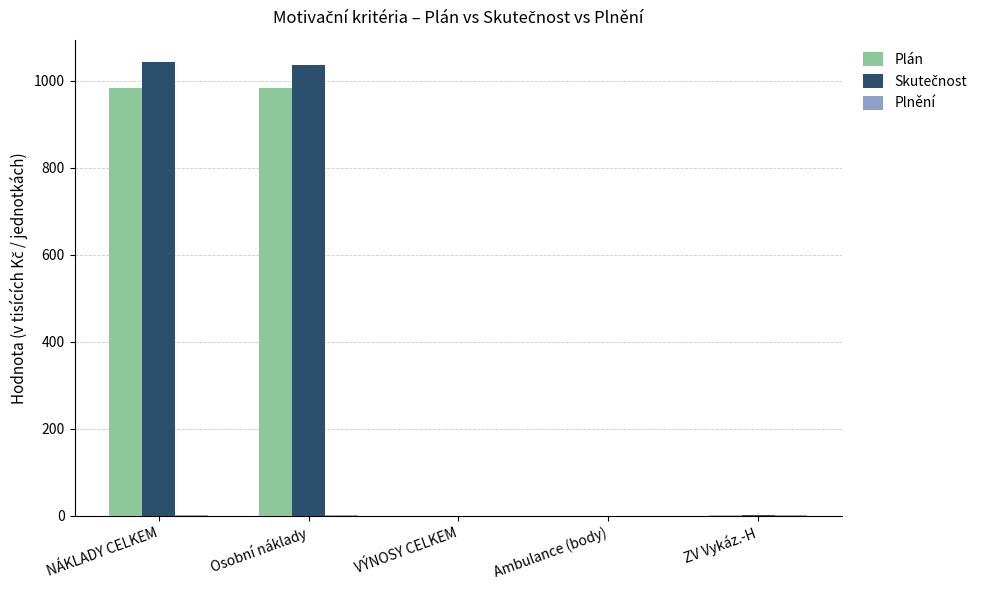

Does the chart contain stacked bars?

No